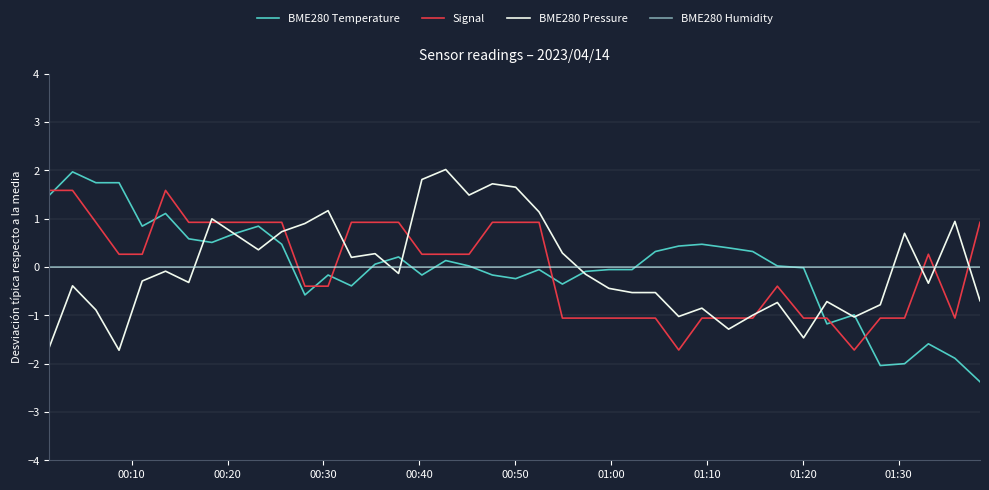

What is the minimum value for BME280 Temperature?

-2.4